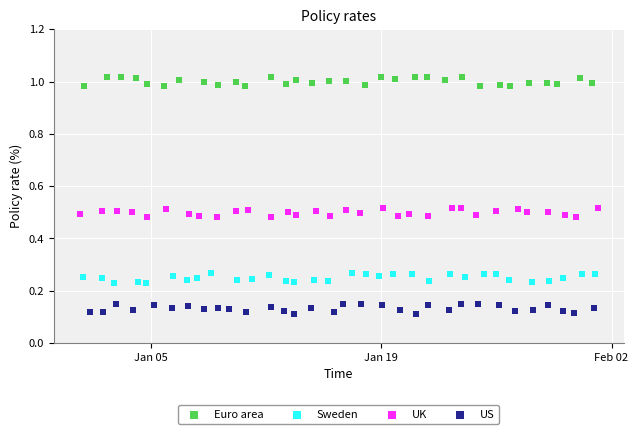

What are all the series names shown in the legend?

Euro area, Sweden, UK, US